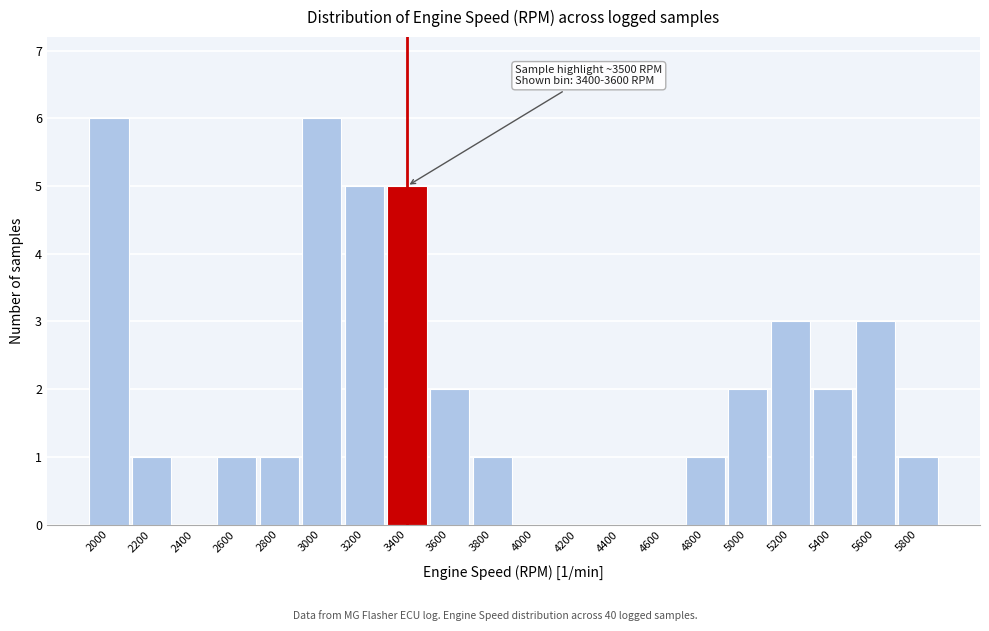

Reading left to right, extract all data points from this chart.

2000=6	2200=1	2400=0	2600=1	2800=1	3000=6	3200=5	3400=5	3600=2	3800=1	4000=0	4200=0	4400=0	4600=0	4800=1	5000=2	5200=3	5400=2	5600=3	5800=1